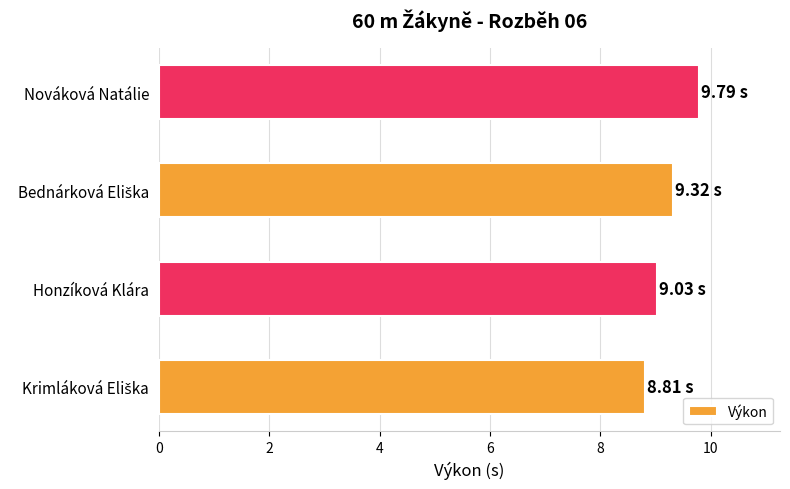

What is the difference between the maximum and second lowest values?

0.8